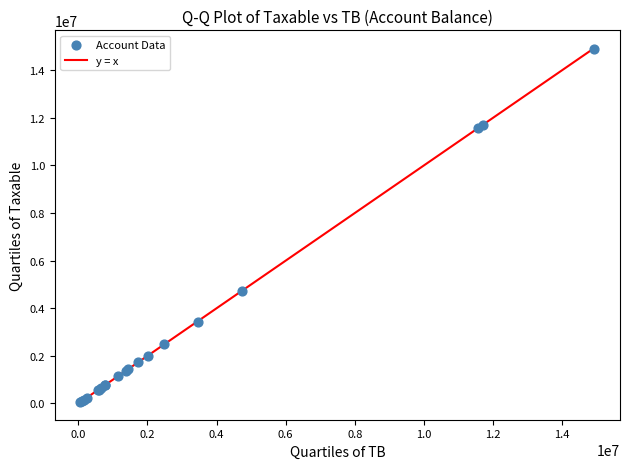

What Y value in the scatter plot is closest to 7474836?

4731146.9